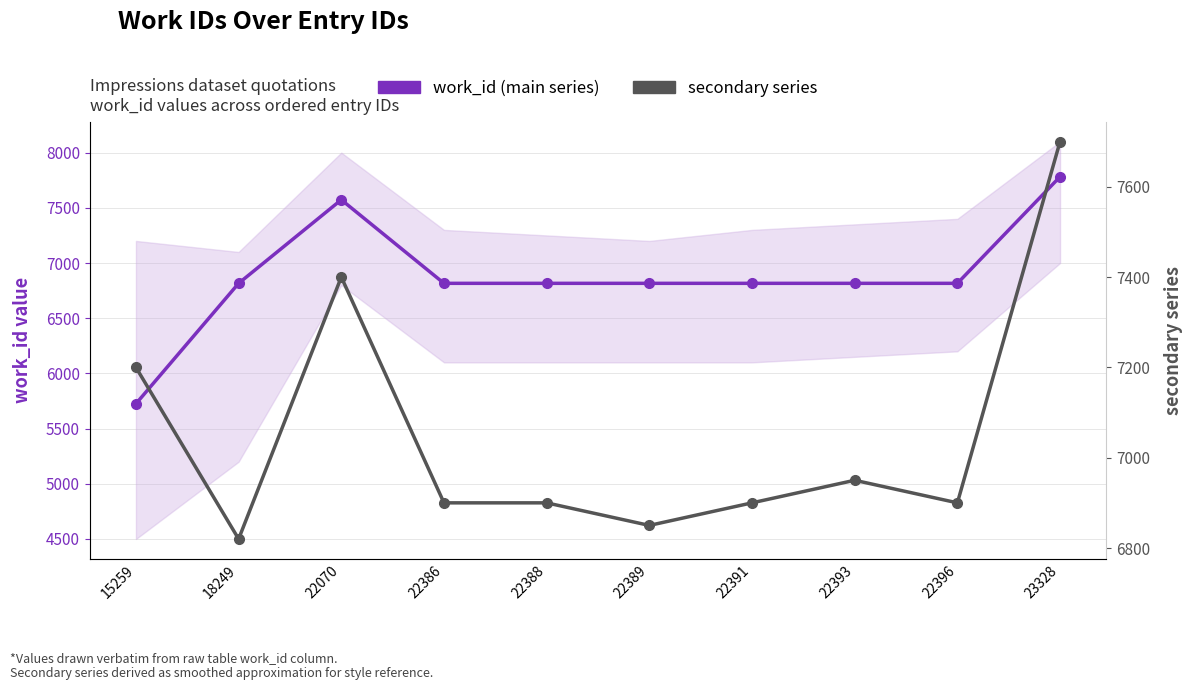

How many interior local peaks does the secondary series series have?

2